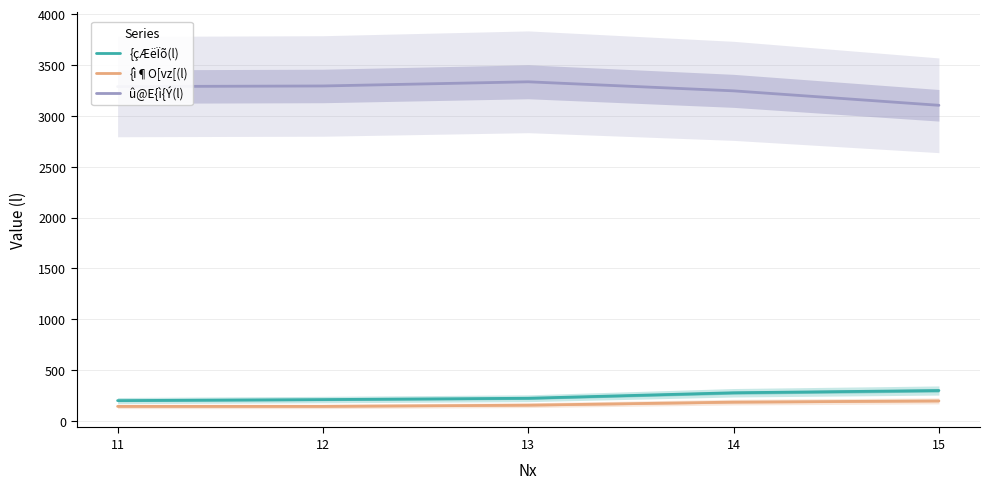

True or false: {çÆëÏõ(l) and {ì¶O[vz[(l) intersect in this chart.

False